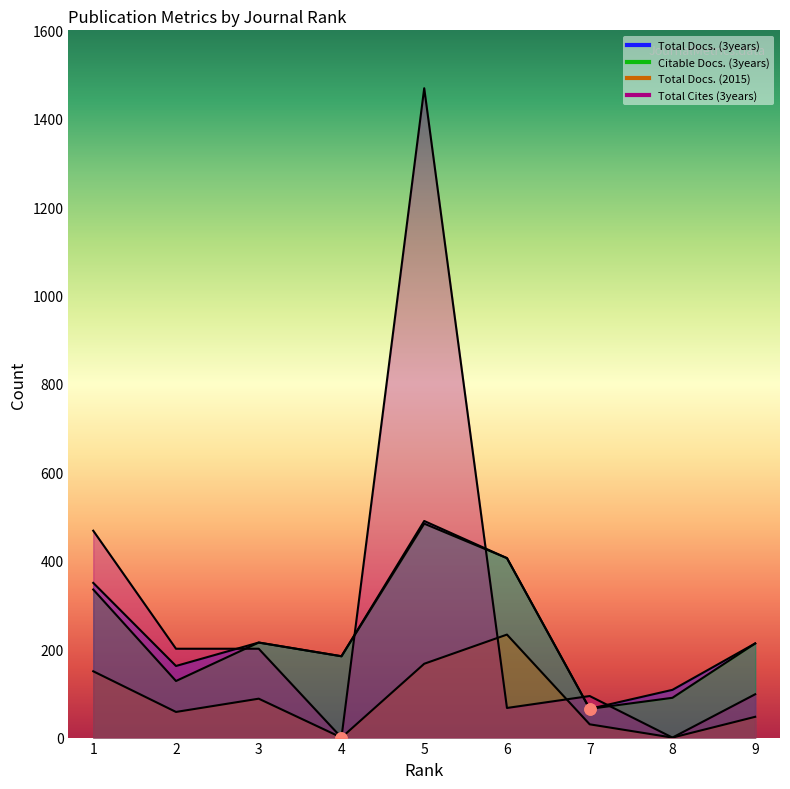

What is the difference between the Citable Docs. (3years) values at 1 and 9?

122